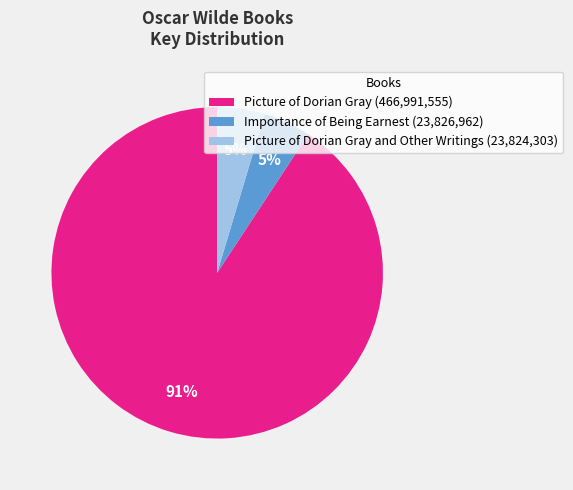

Combined, do Picture of Dorian Gray (466,991,555) and Importance of Being Earnest (23,826,962) account for over 50%?

Yes